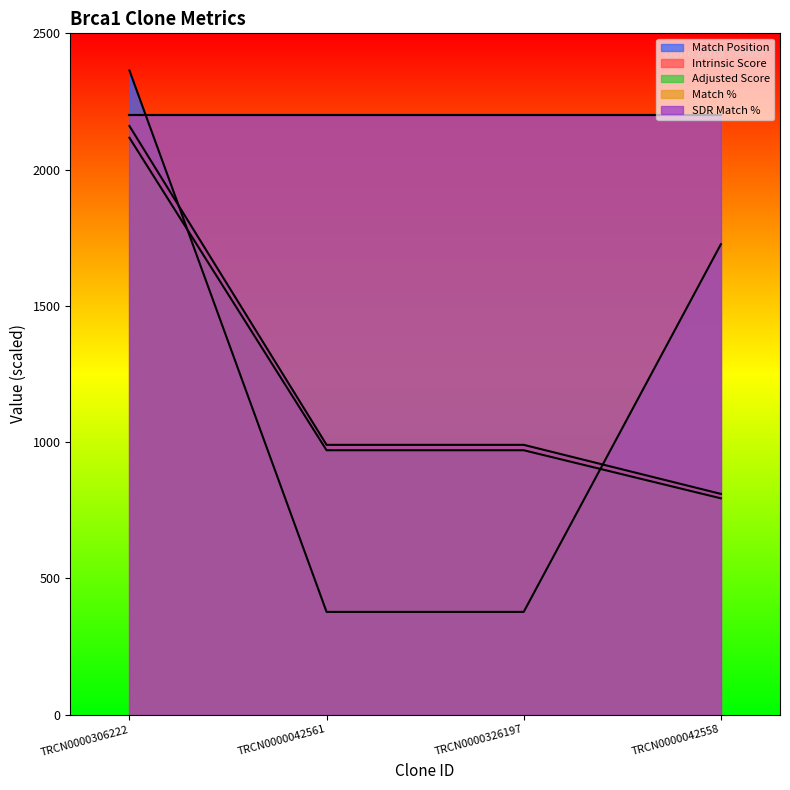

What is the label of the 3rd point from the left?

TRCN0000326197